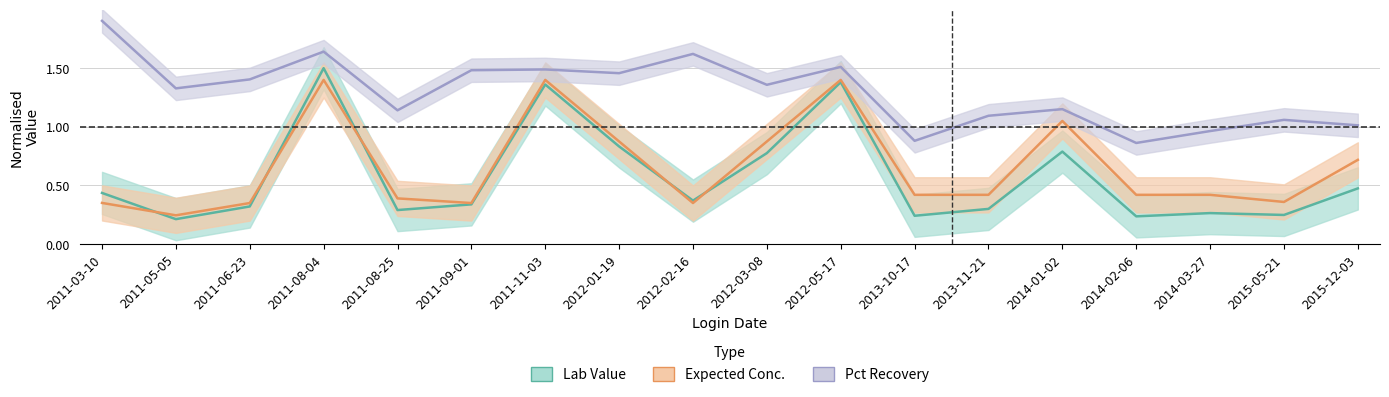

Which series has the widest spread of values?

Lab Value